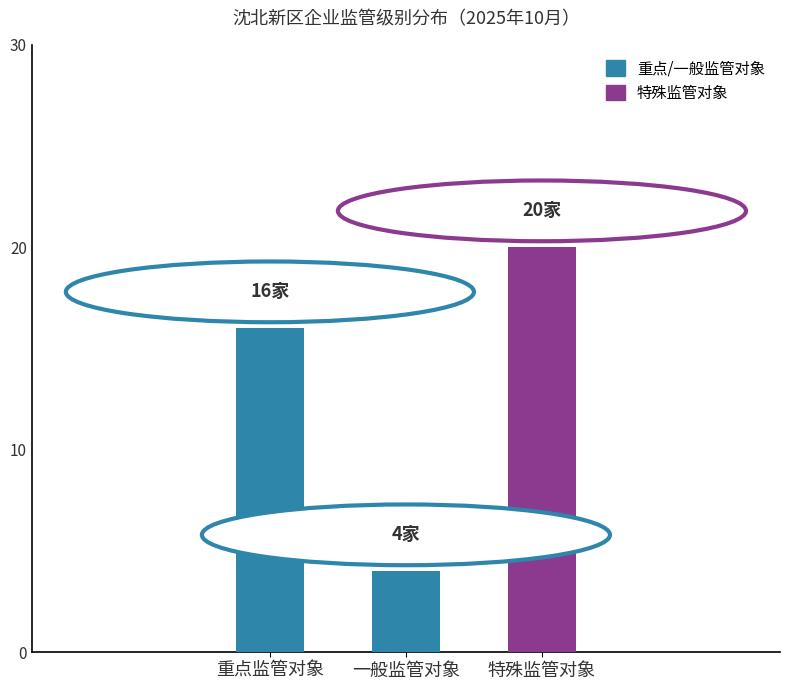

How many data points does each series have?

3